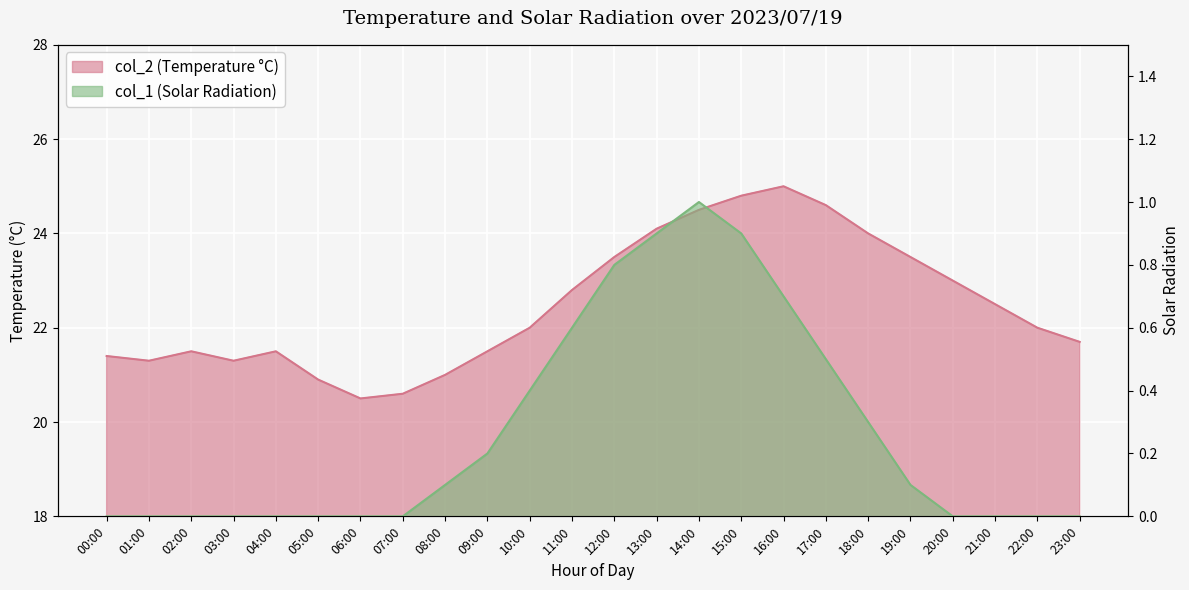

Which series has the widest spread of values?

col_2